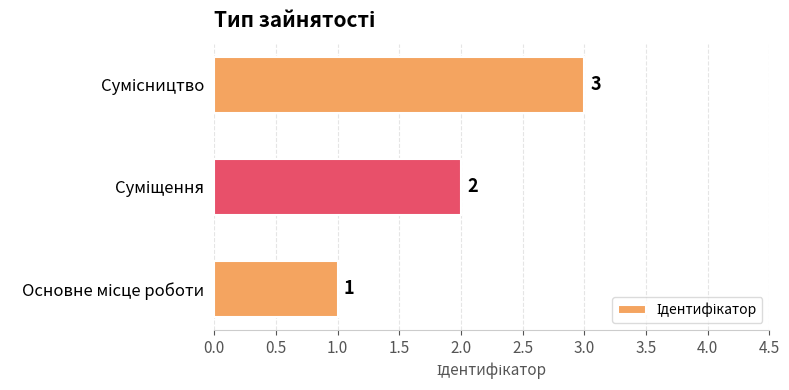

How many categories are shown in the chart?

3